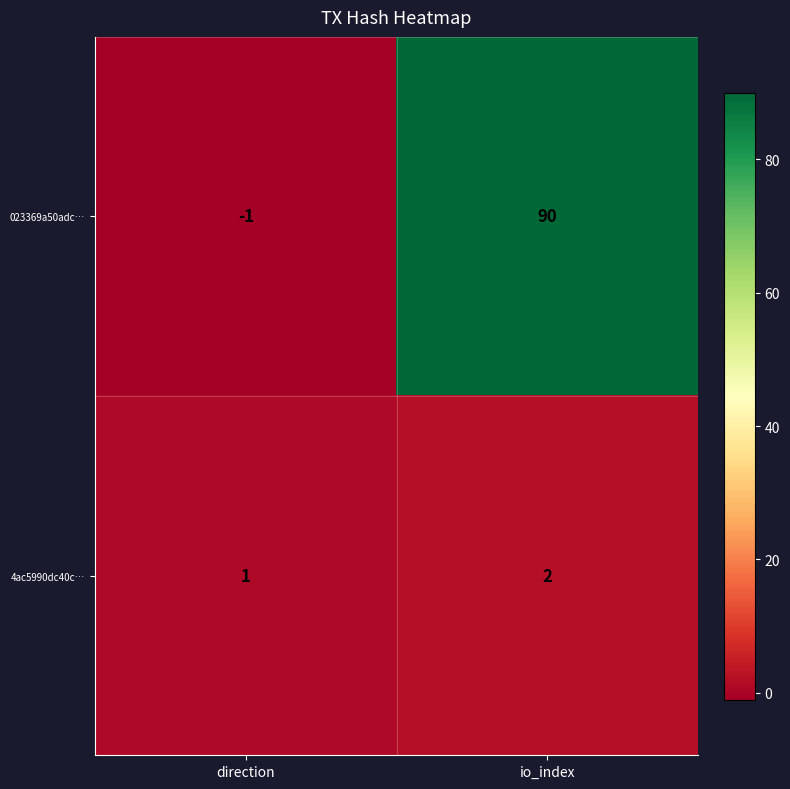

Count the number of categories in the chart.

2